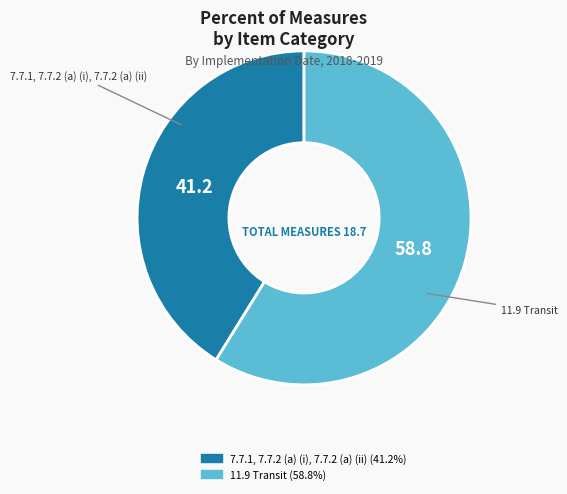

Is the sum of 7.7.1, 7.7.2 (a) (i), 7.7.2 (a) (ii) and 11.9 Transit greater than half?

Yes